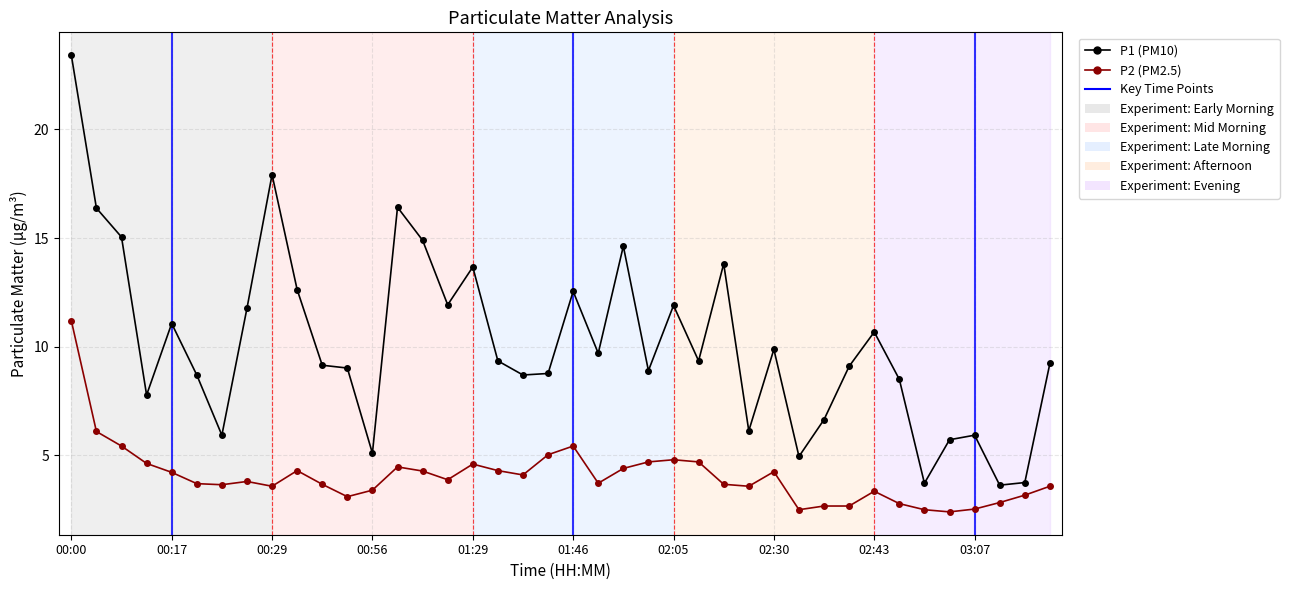

Which series has the largest range (max minus min)?

P1 (PM10)